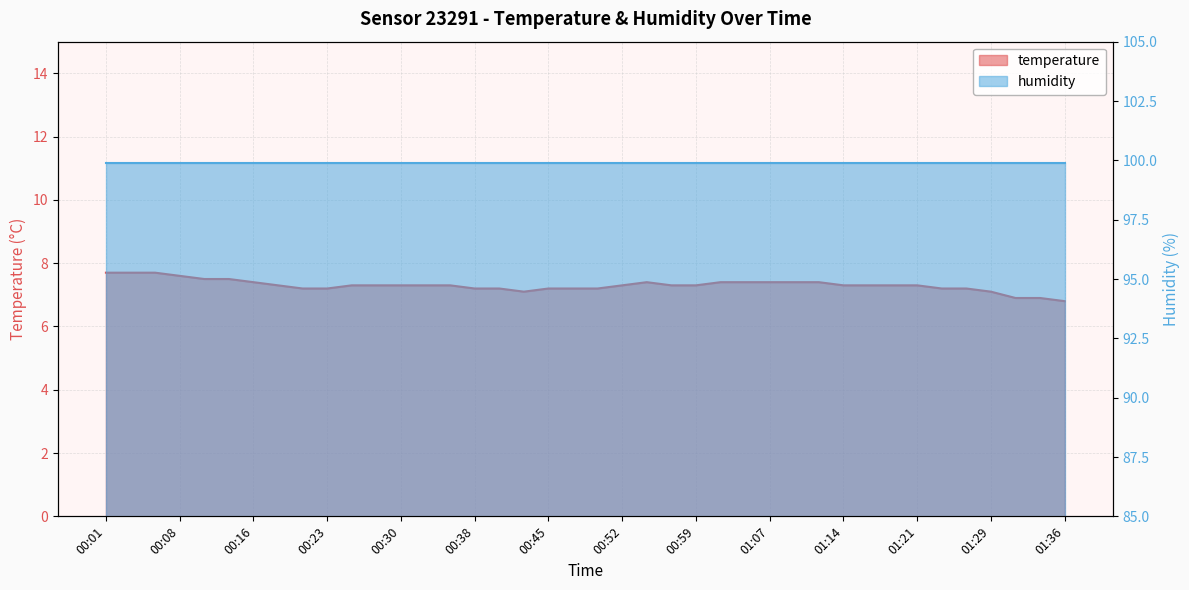

How many categories are shown in the chart?

40